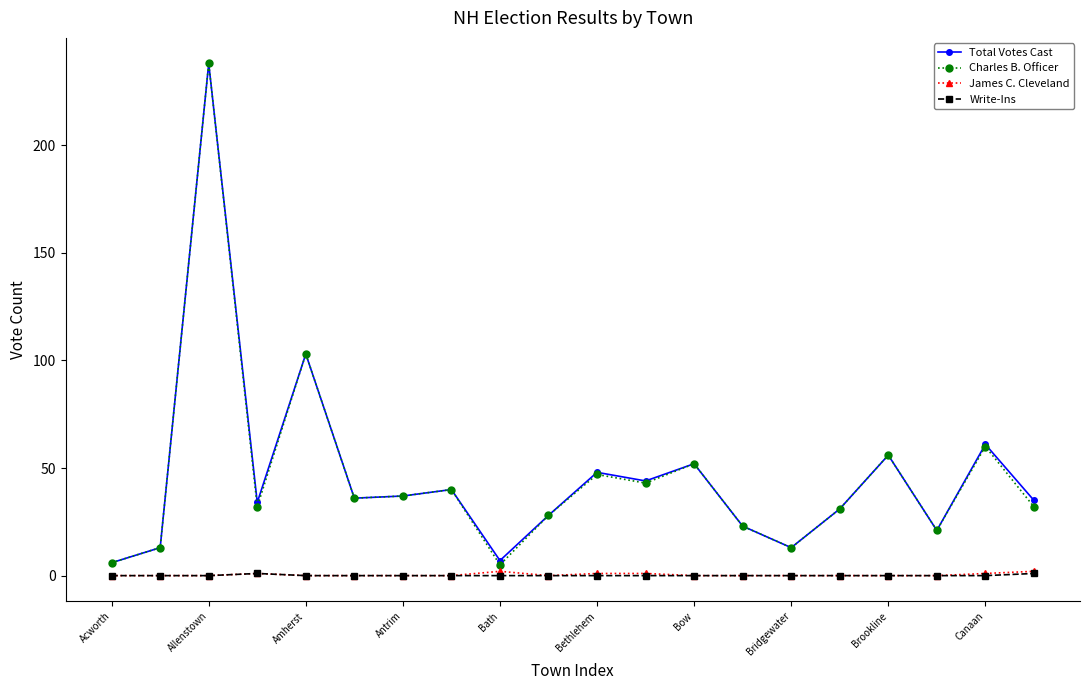

True or false: Write-Ins and Total Votes Cast cross at least once.

False